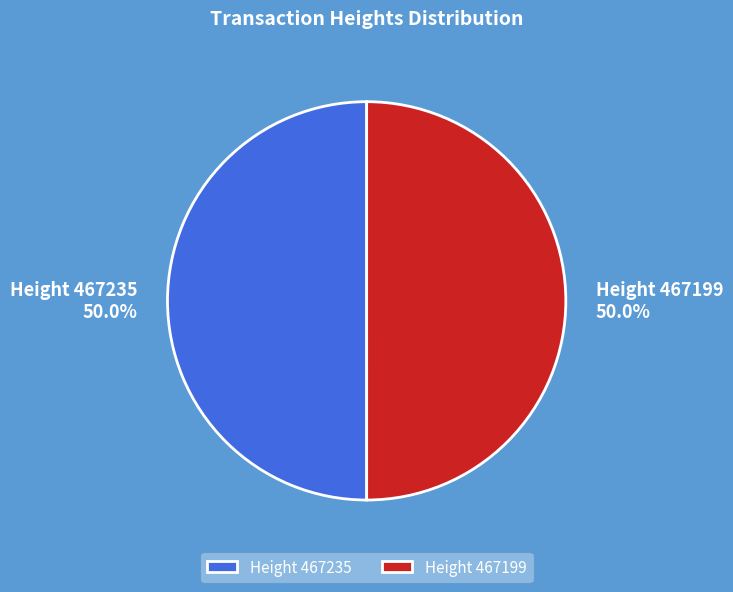

Combined, what portion of the pie is Height 467235 and Height 467199?

100.0%